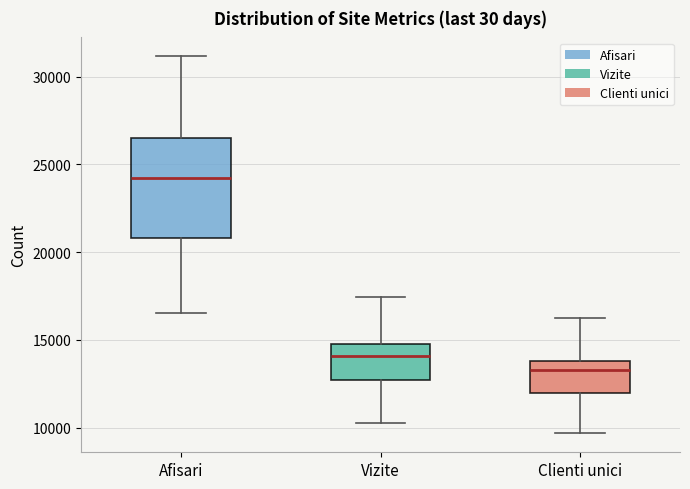

Where is the upper edge of the box for Vizite on the y-axis? The values are not printed on the chart, so give them approximately, as read against the axis.

14500